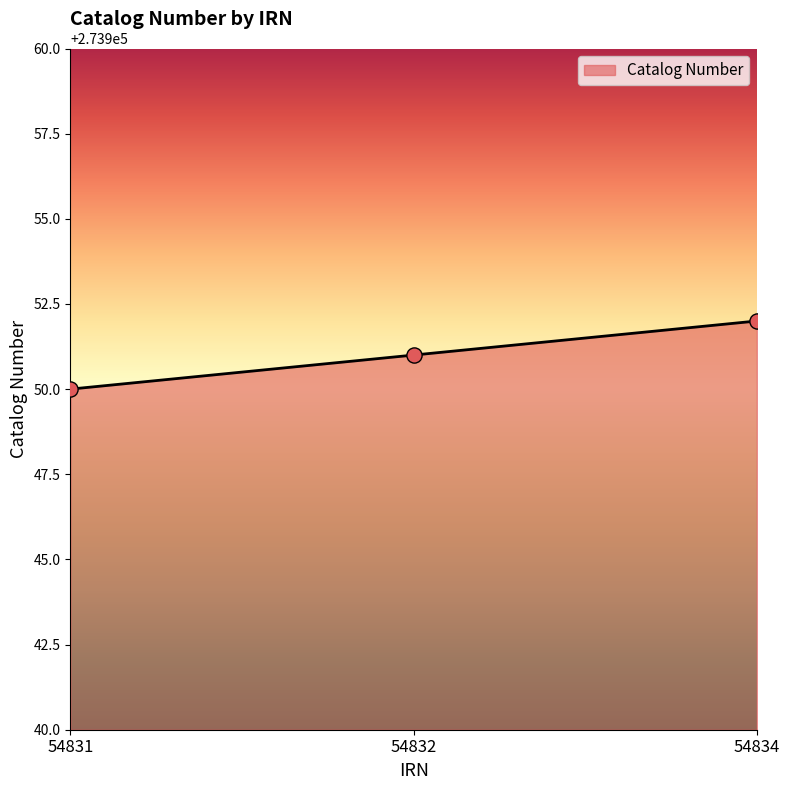

What is the ratio of the value at 54832 to the value at 54831?

1.0